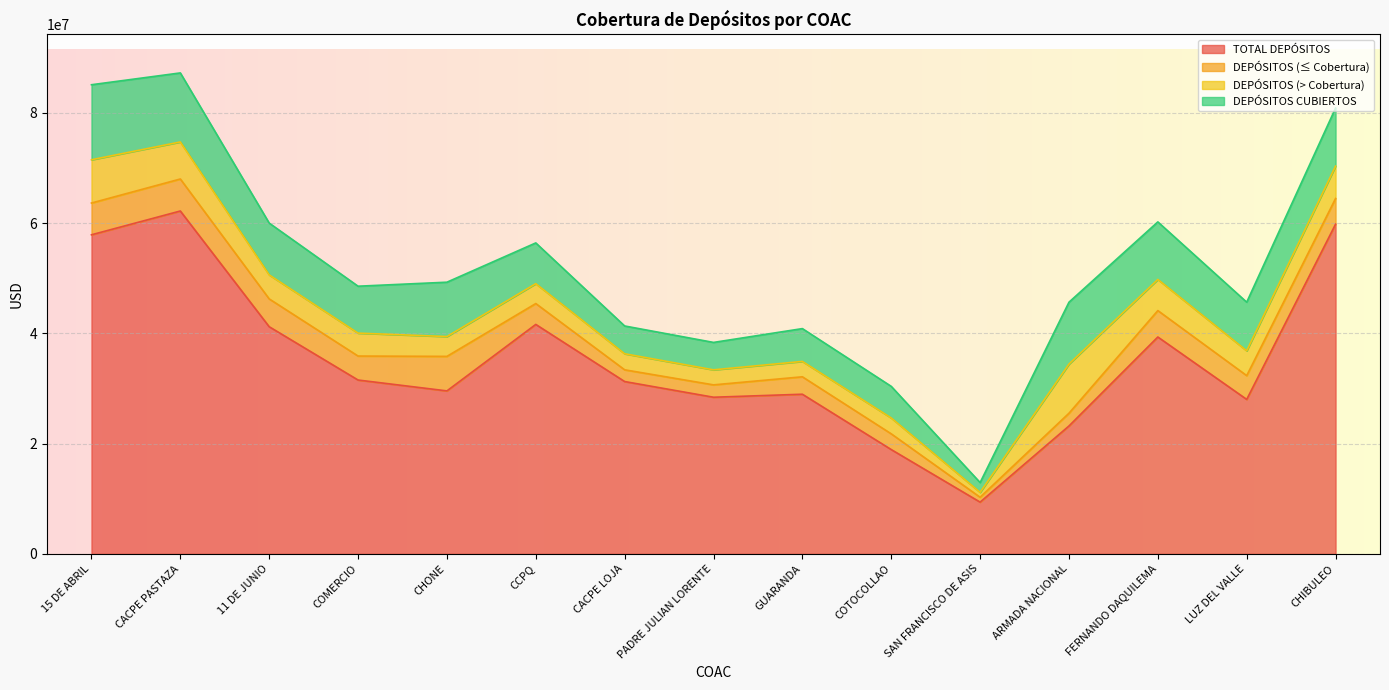

List the labels in order of DEPÓSITOS CUBIERTOS value, largest first.

15 DE ABRIL, CACPE PASTAZA, ARMADA NACIONAL, CHIBULEO, FERNANDO DAQUILEMA, CHONE, 11 DE JUNIO, LUZ DEL VALLE, COMERCIO, CCPQ, GUARANDA, COTOCOLLAO, CACPE LOJA, PADRE JULIAN LORENTE, SAN FRANCISCO DE ASIS